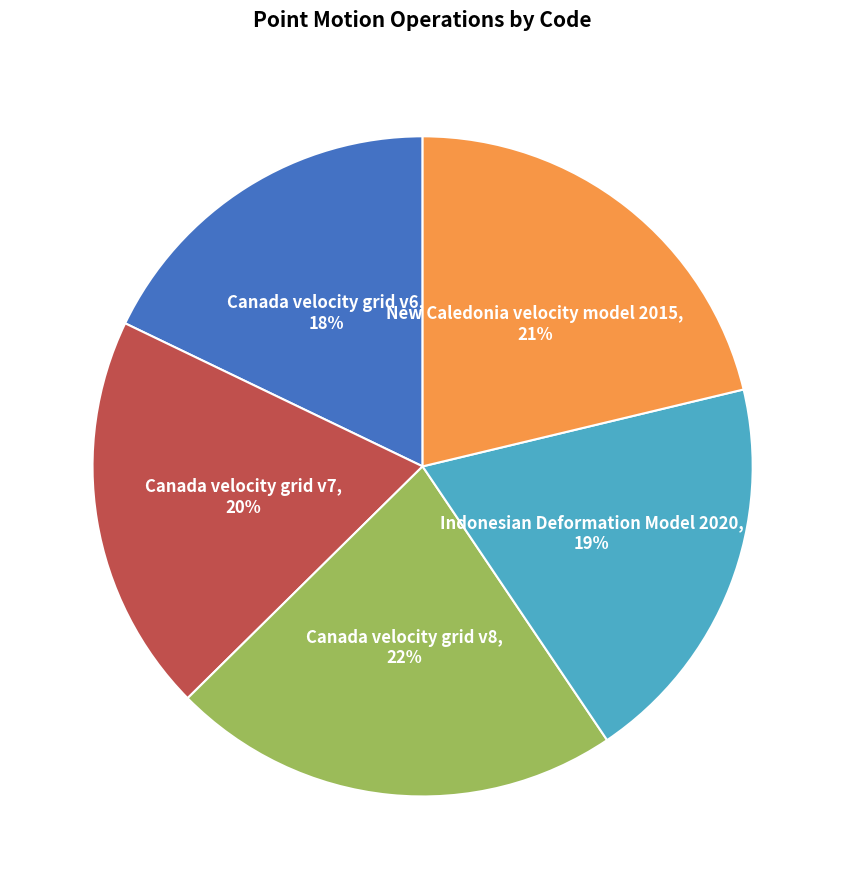

Is the sum of Canada velocity grid v8 and Canada velocity grid v7 greater than half?

No